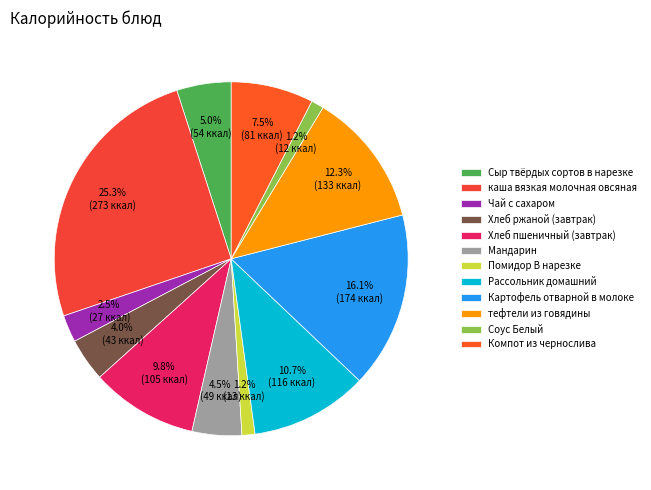

Does каша вязкая молочная овсяная represent more than half of the total?

No